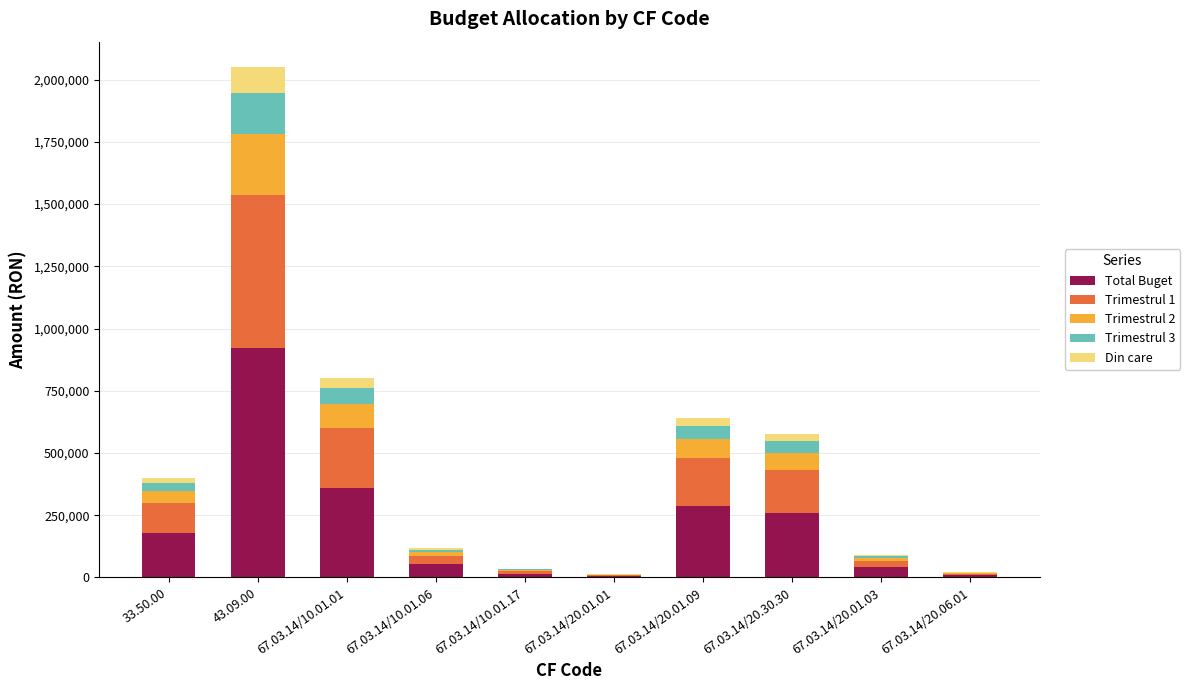

What is the sum of all Total Buget values?

2132100